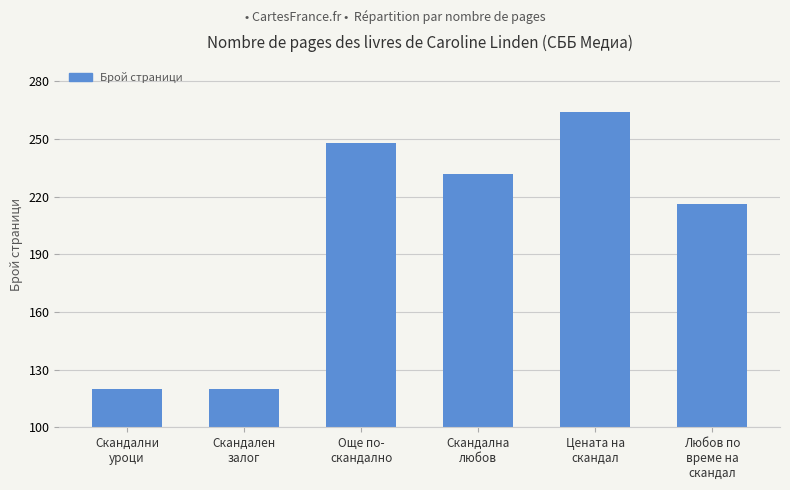

Reading left to right, what are all the values shown in this chart?

Скандални
уроци=120	Скандален
залог=120	Още по-
скандално=248	Скандална
любов=232	Цената на
скандал=264	Любов по
време на
скандал=216